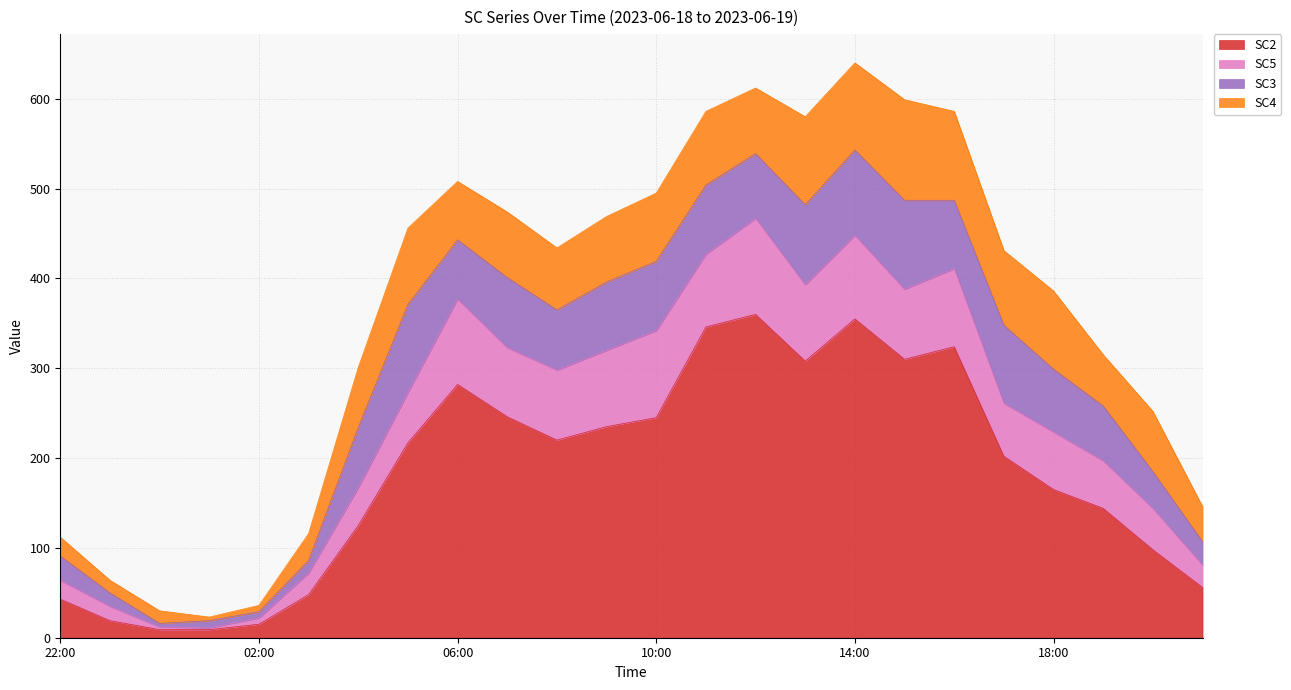

What are all the series names shown in the legend?

SC2, SC5, SC3, SC4